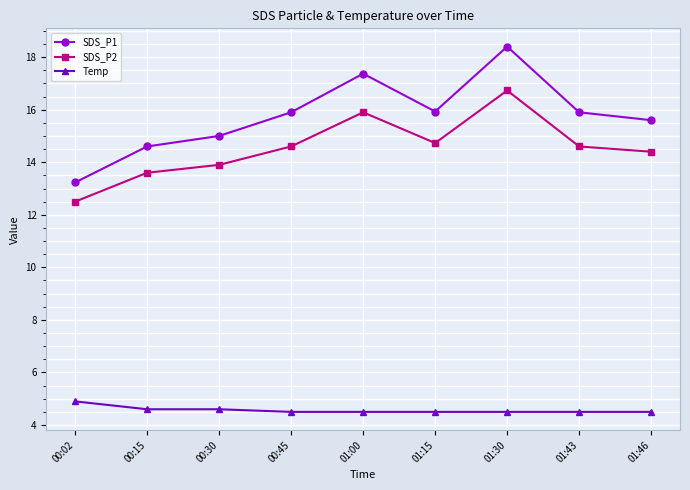

At 01:00, list the series in order from smallest to largest.

Temp, SDS_P2, SDS_P1